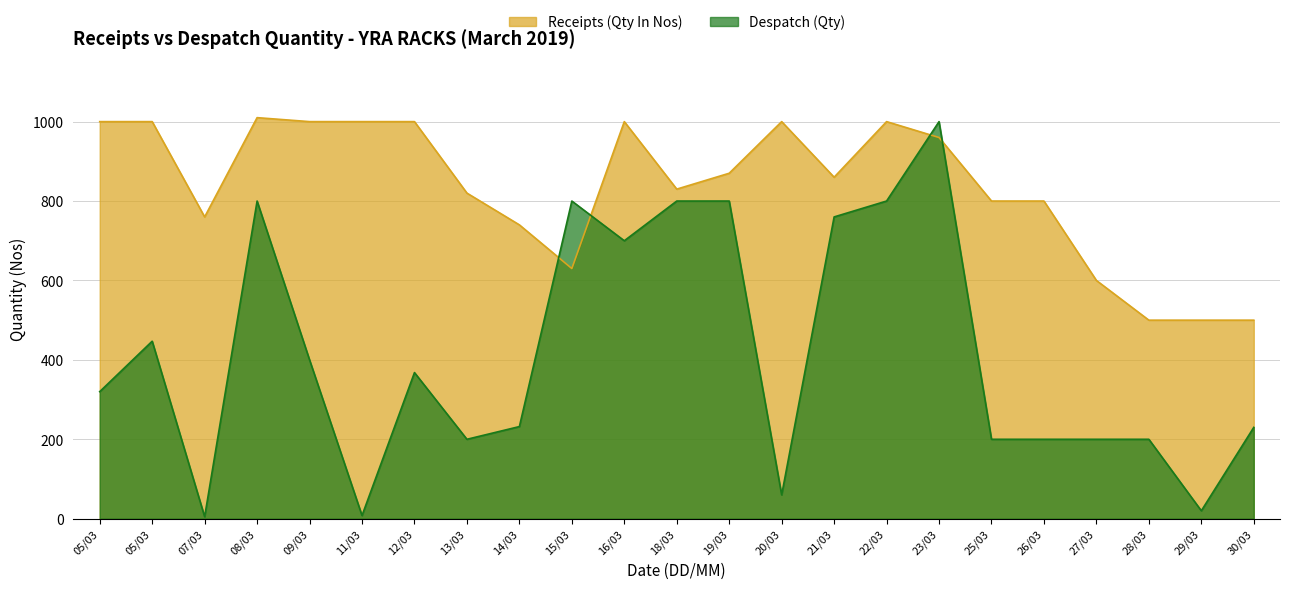

What is the label of the 19th point from the right?

09/03